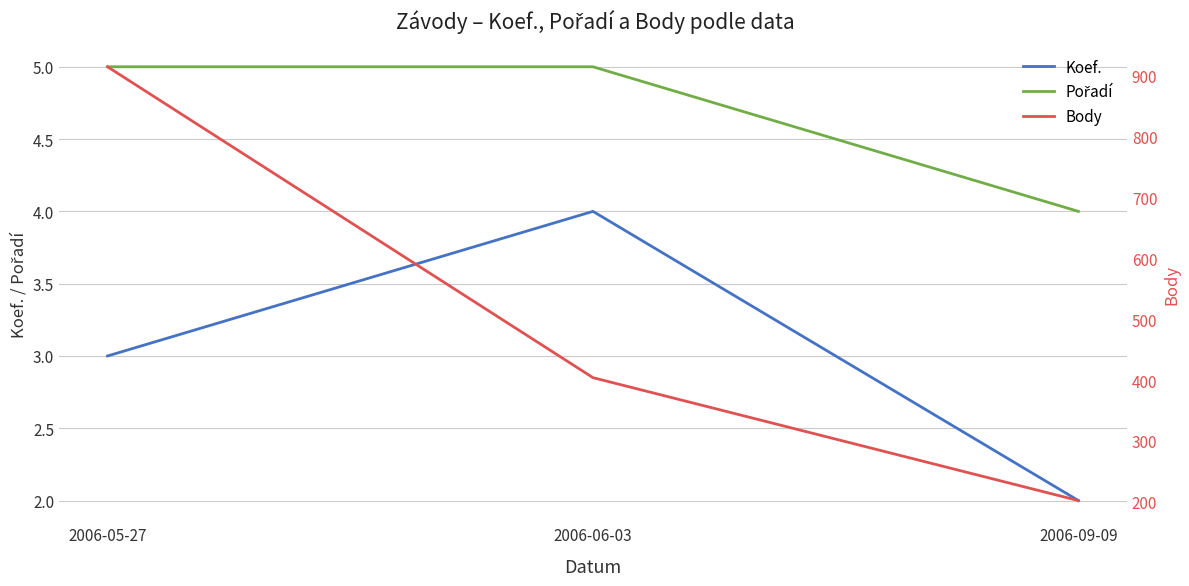

What is the approximate value of Pořadí at 2006-09-09?

4